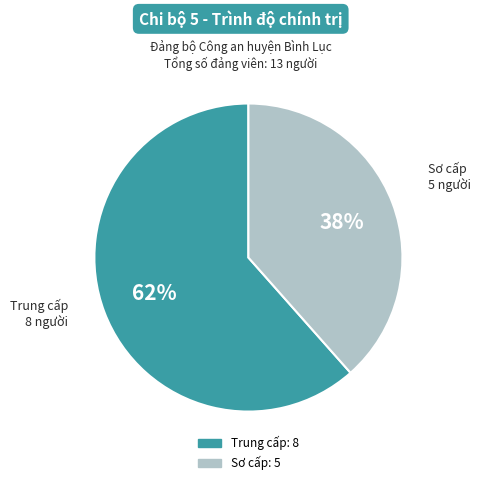

To the nearest percent, what percentage of the pie is Trung cấp?

62%